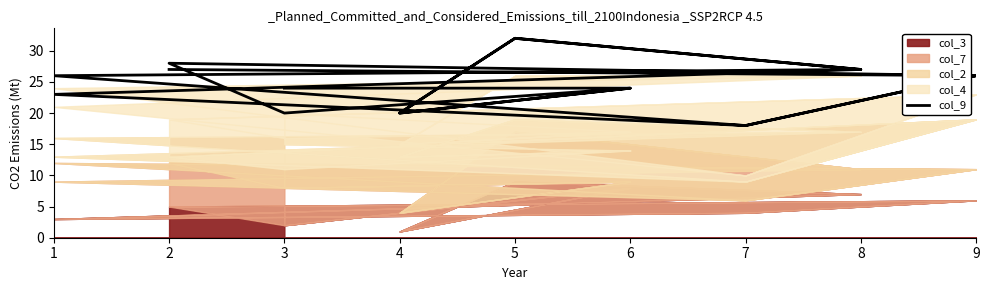

What is the change in value from 5 to 3?

-12